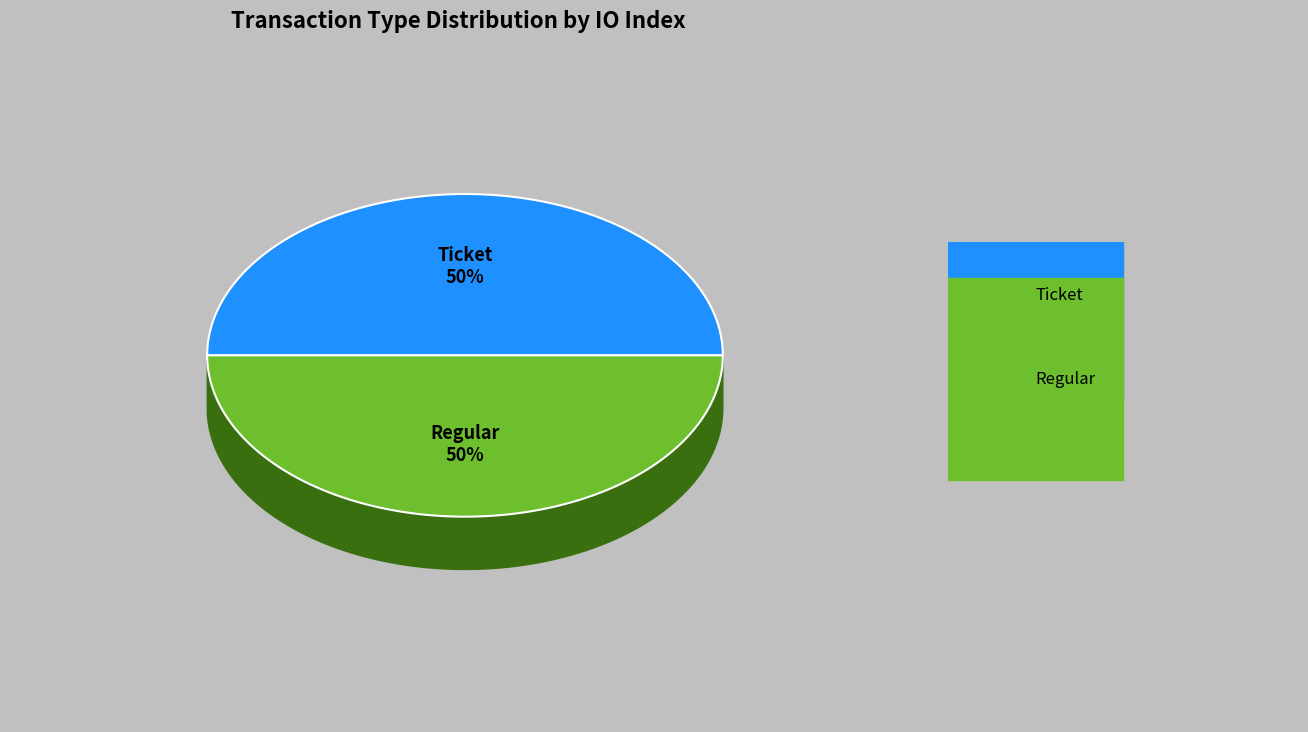

To the nearest percent, what is the average slice percentage?

50%